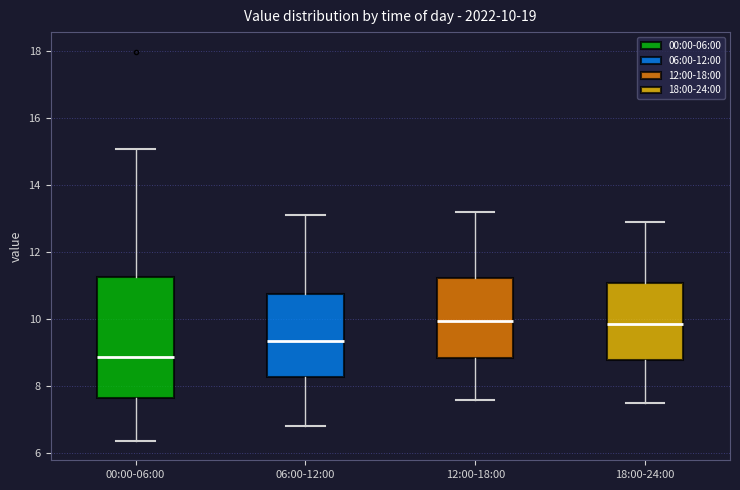

Which box is the tallest, from its lower edge to its upper edge?

00:00-06:00